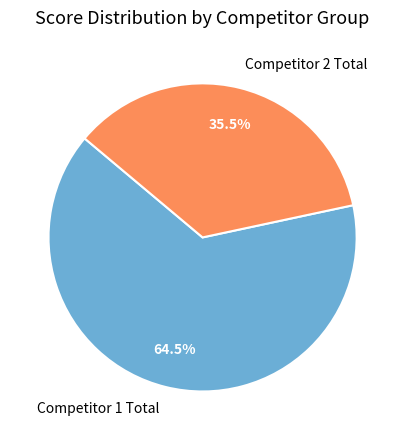

To the nearest percent, what is the difference between the largest and smallest slice percentages?

29%